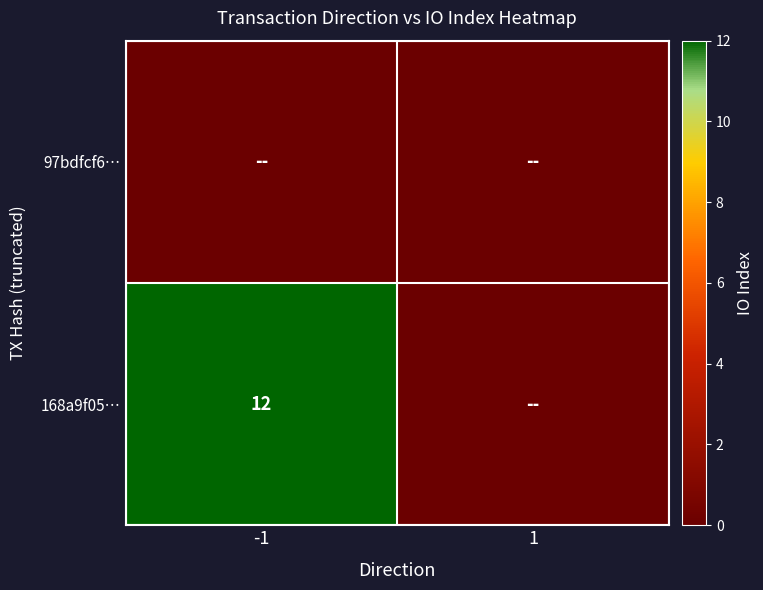

The 168a9f05… series shows 3 at -1. True or false?

False